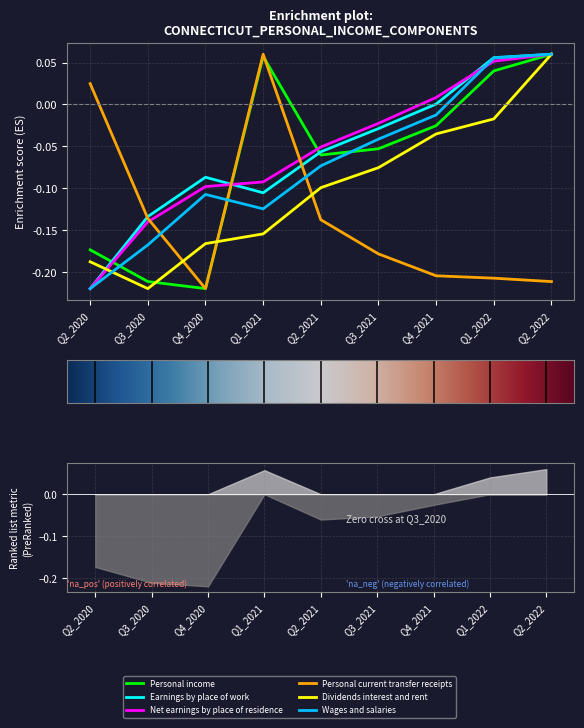

True or false: Personal income and Personal current transfer receipts cross at least once.

True